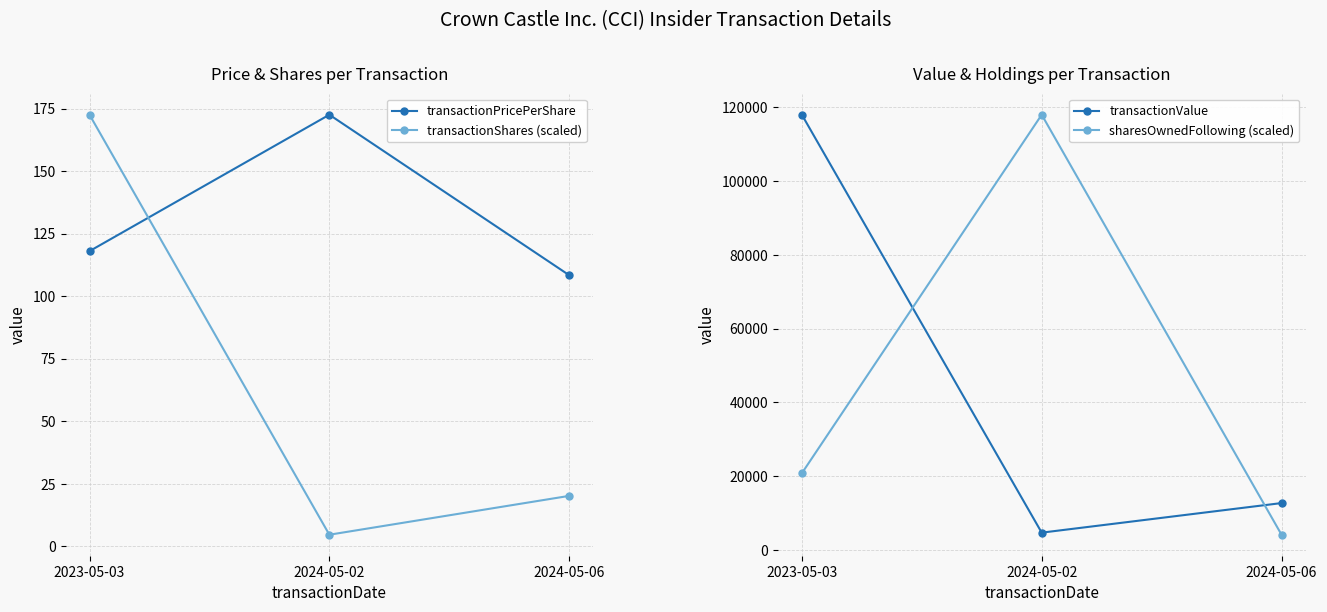

Which series changed the most between 2023-05-03 and 2024-05-06?

transactionValue